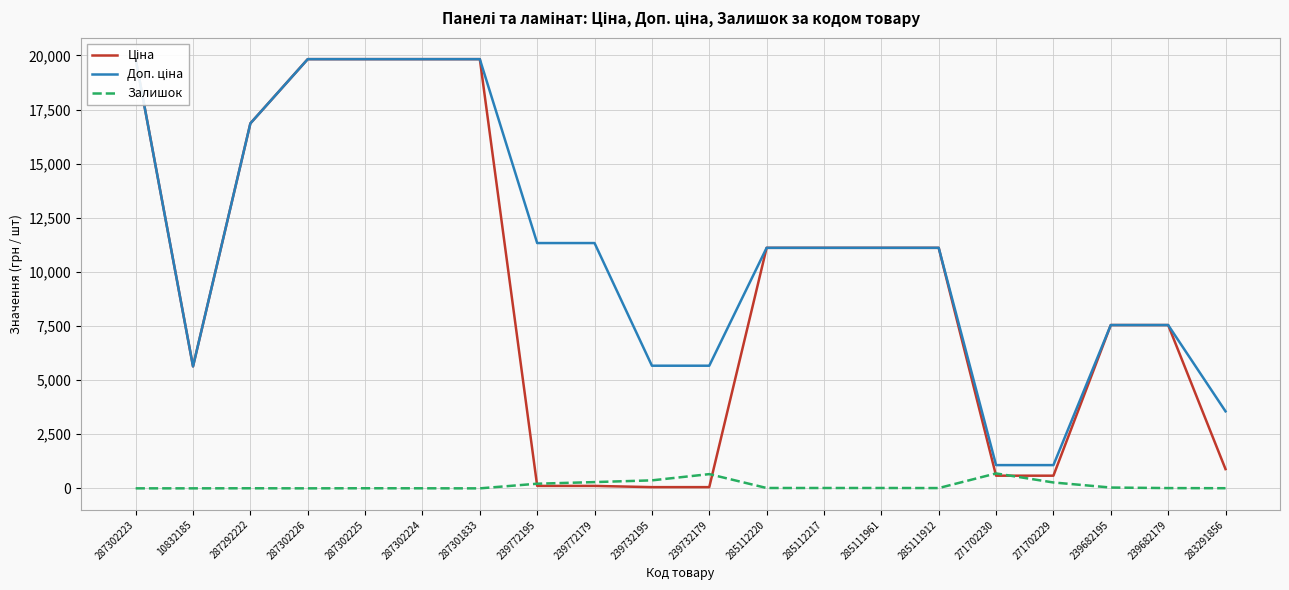

Reading right to left, what are all the values shown in this chart?

Ціна: 283291856=889.9	239682179=7545.9	239682195=7545.9	271702229=586.0	271702230=586.0	285111912=11113.6	285111961=11113.6	285112217=11113.6	285112220=11113.6	239732179=56.7	239732195=56.7	239772179=113.3	239772195=113.3	287301833=19831.1	287302224=19831.1	287302225=19831.1	287302226=19831.1	287292222=16863.2	10832185=5636.0	287302223=19831.1
Доп. ціна: 283291856=3559.7	239682179=7545.9	239682195=7545.9	271702229=1074.5	271702230=1074.5	285111912=11113.6	285111961=11113.6	285112217=11113.6	285112220=11113.6	239732179=5667.0	239732195=5667.0	239772179=11334.0	239772195=11334.0	287301833=19831.1	287302224=19831.1	287302225=19831.1	287302226=19831.1	287292222=16863.2	10832185=5636.0	287302223=19831.1
Залишок: 283291856=7.0	239682179=13.0	239682195=38.0	271702229=272.0	271702230=690.0	285111912=14.0	285111961=17.0	285112217=17.0	285112220=17.0	239732179=658.0	239732195=370.0	239772179=290.0	239772195=215.0	287301833=0.0	287302224=3.0	287302225=5.0	287302226=1.0	287292222=4.0	10832185=1.0	287302223=1.0